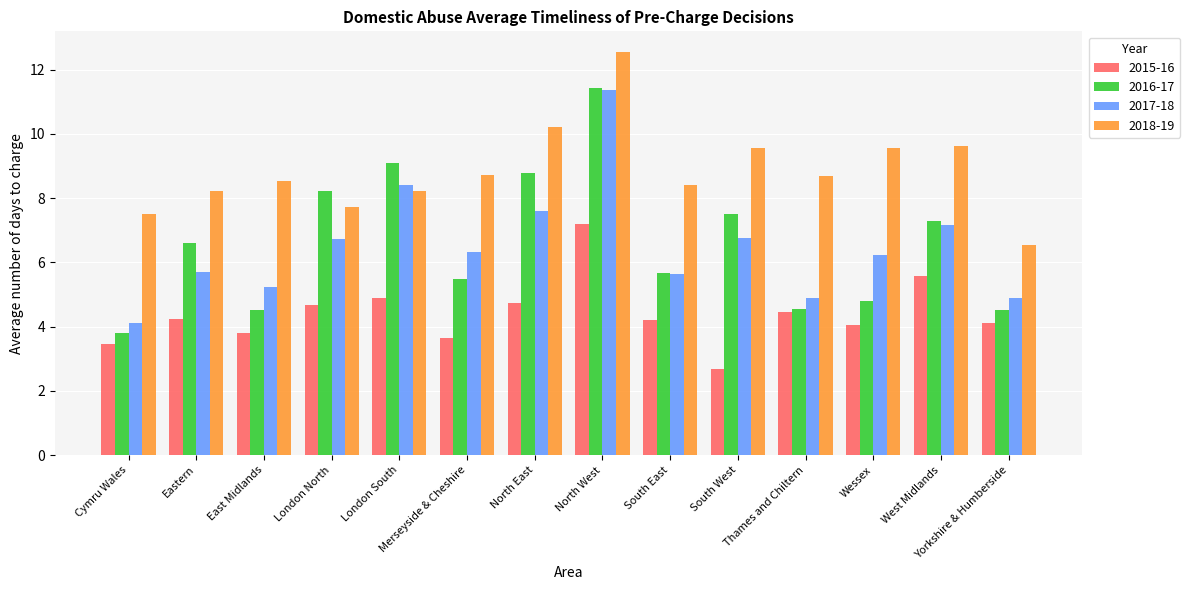

What is the average value of the 2017-18 series?

6.5